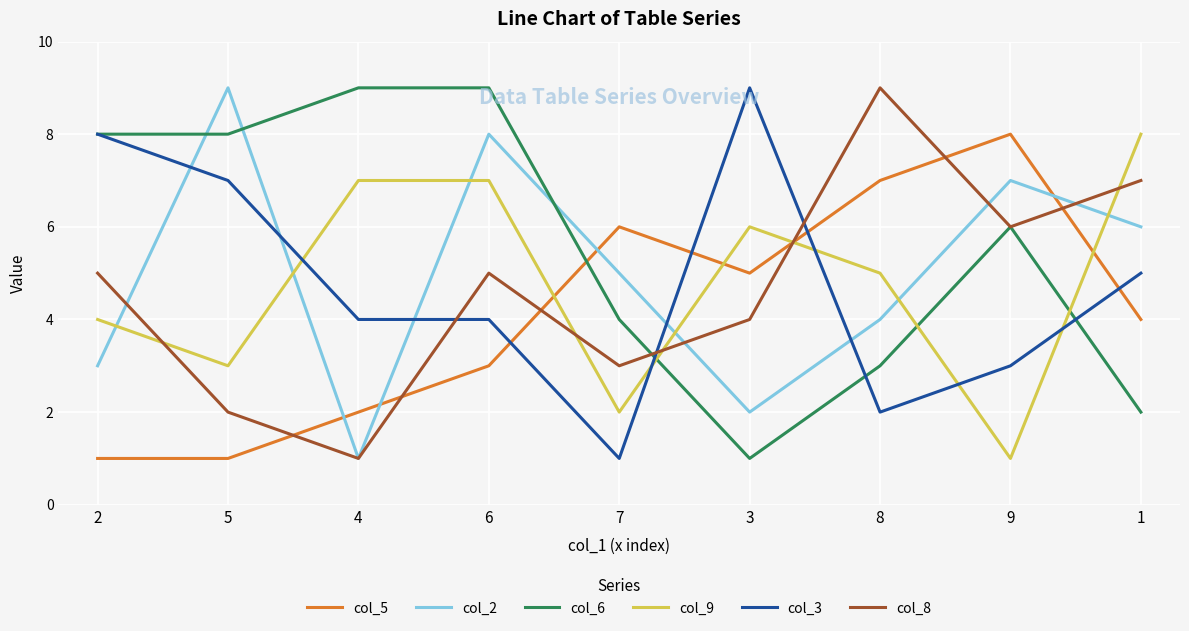

What is the maximum value for col_3?

9